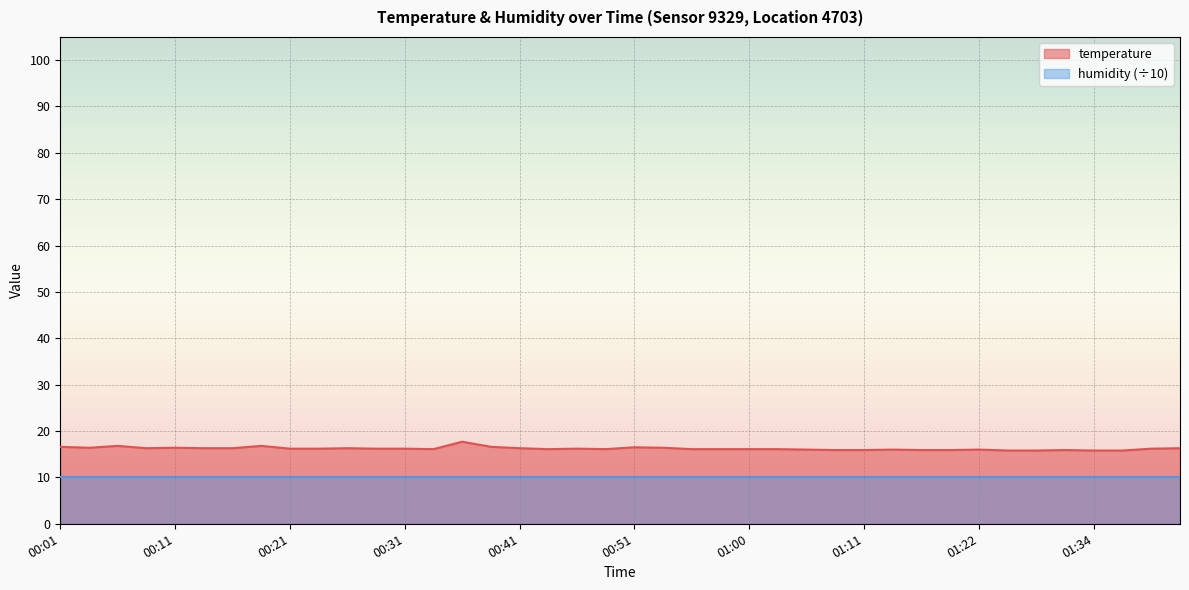

At which label does the data first exceed 16?

00:01